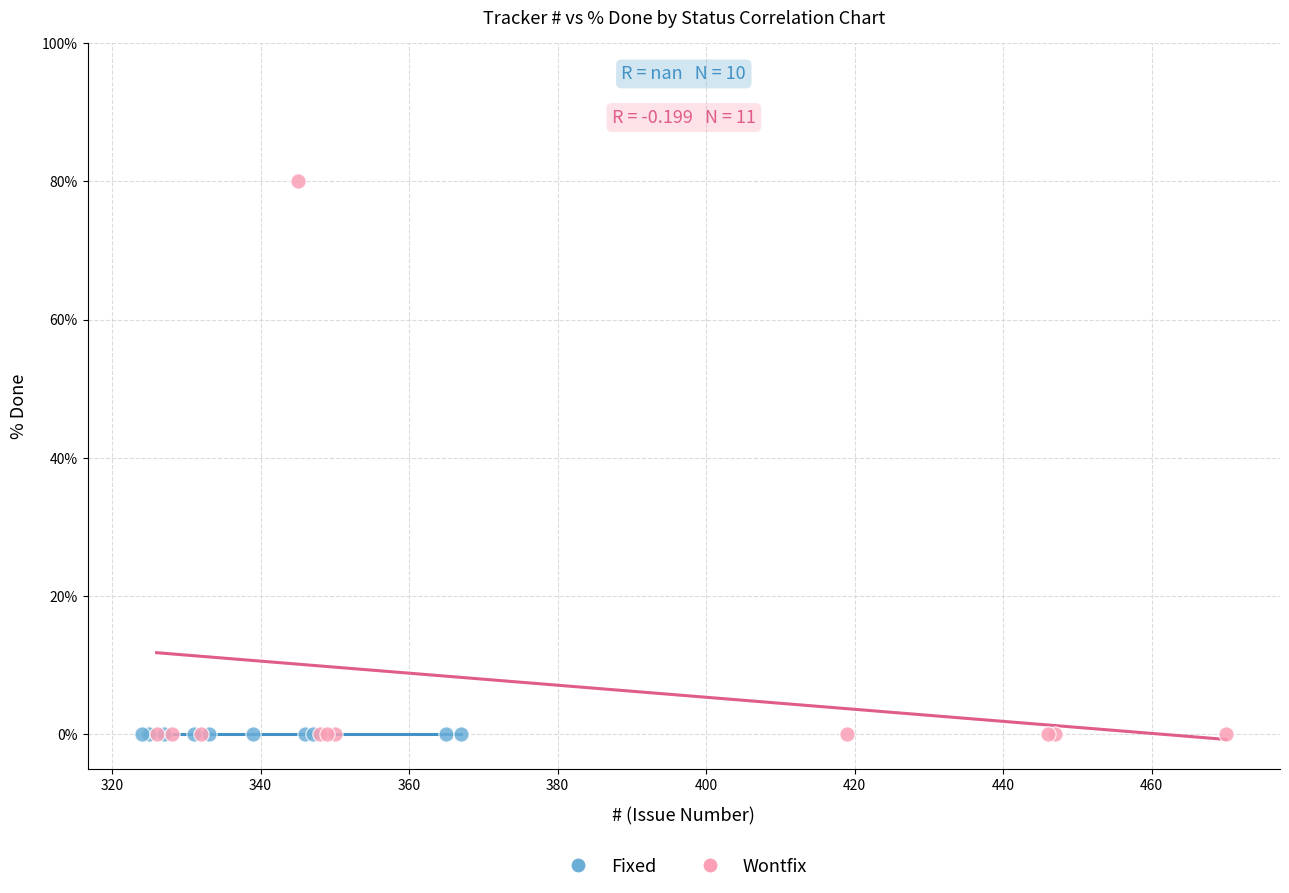

Which series reaches the maximum Y coordinate?

Wontfix